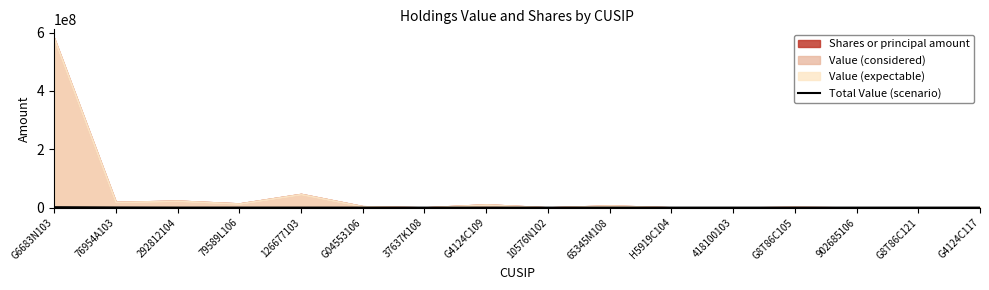

Between 79589L106 and 65345M108, which is larger?

79589L106